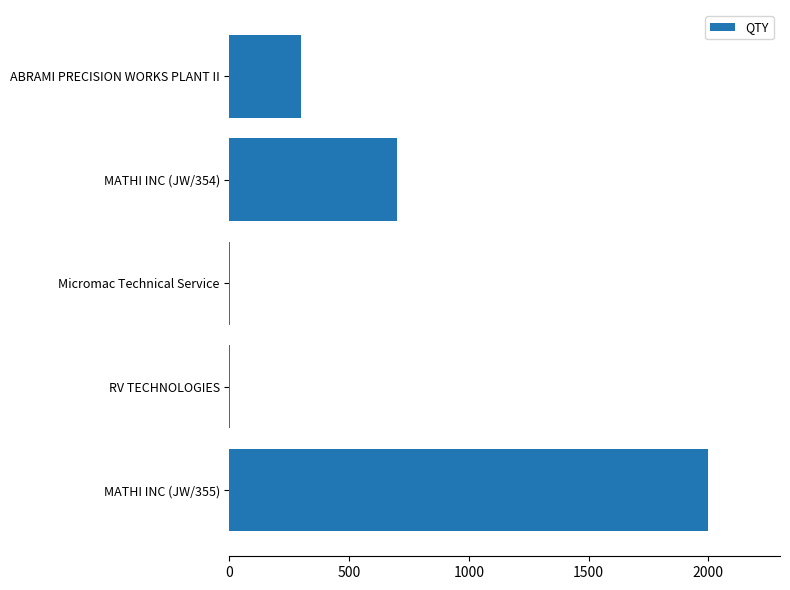

Which has a higher value, Micromac Technical Service or ABRAMI PRECISION WORKS PLANT II?

ABRAMI PRECISION WORKS PLANT II